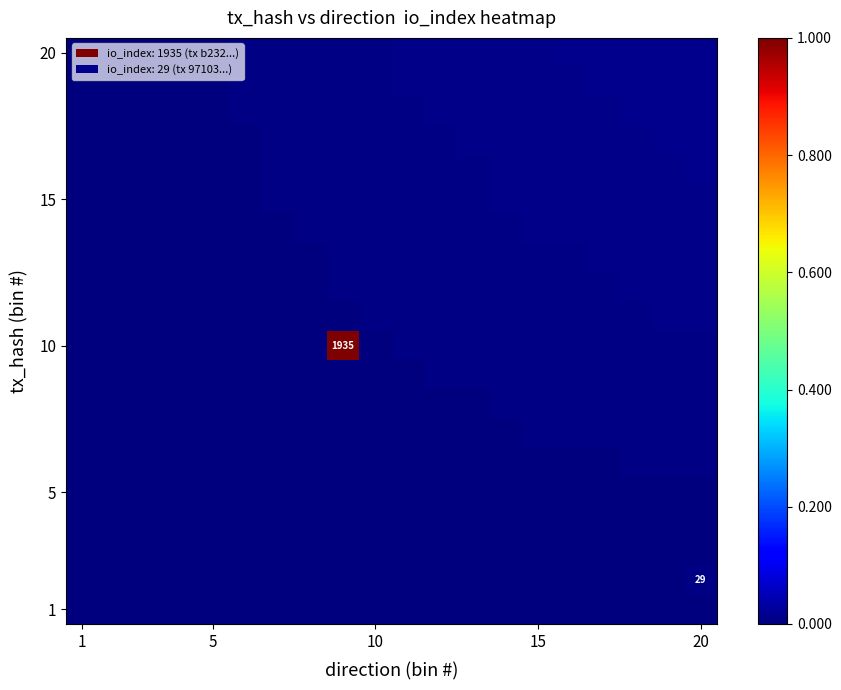

How many data points does each series have?

20